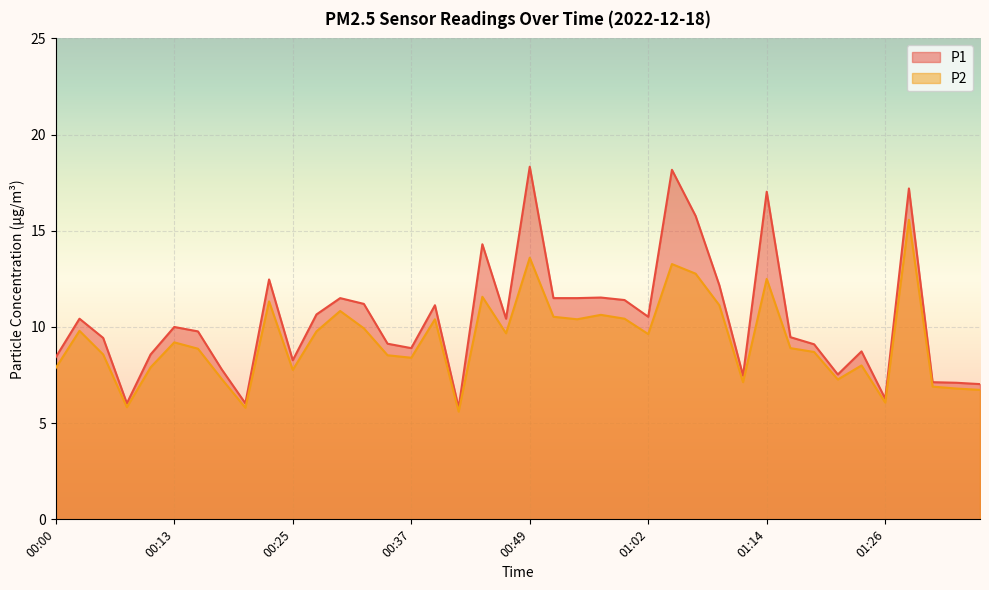

Where does the P2 series first go above 9?

00:03